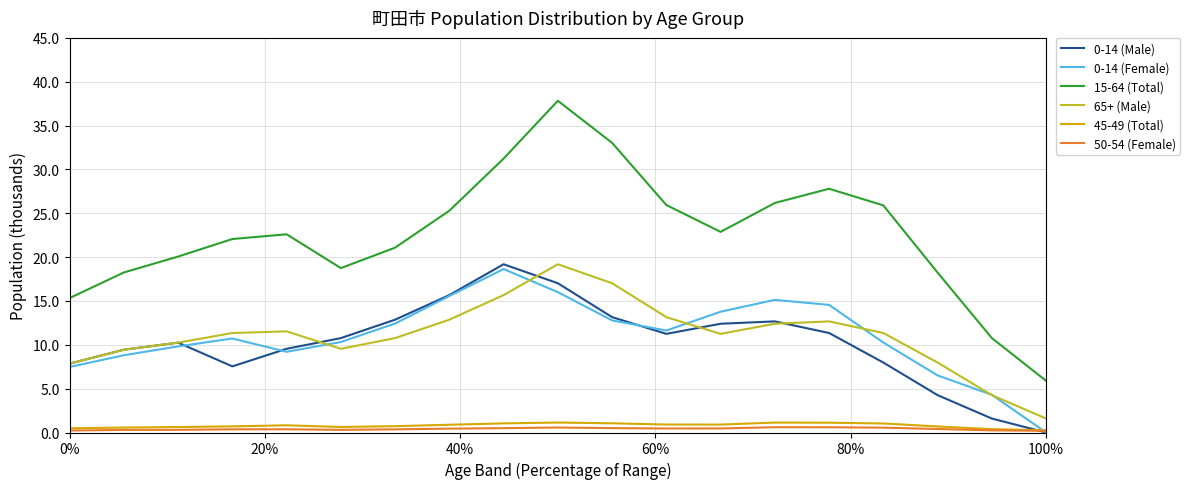

What is the difference between the maximum and minimum values in the 50-54 (Female) series?

0.4